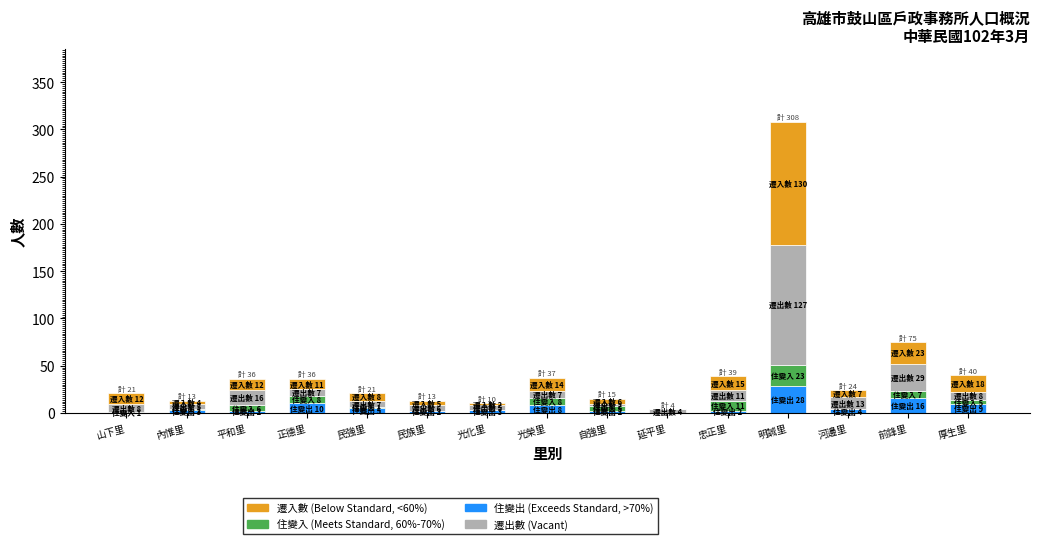

At which category is the sum across all series the highest?

明誠里